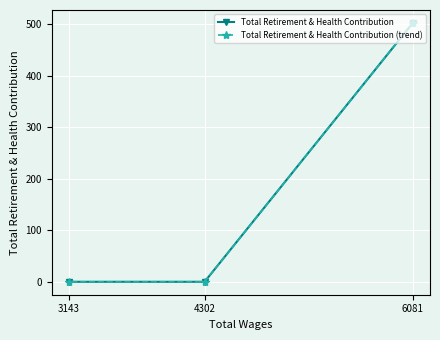

Is the value of Total Retirement & Health Contribution at 4302 greater than the value of Total Retirement & Health Contribution (trend) at 3143?

No